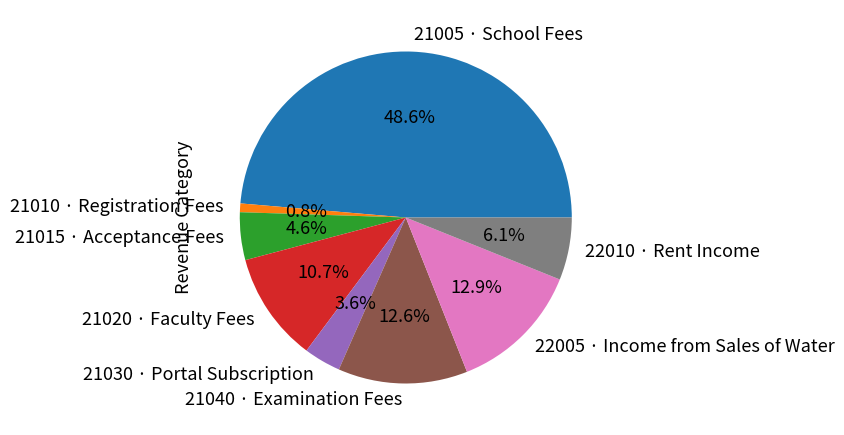

Does 21020 · Faculty Fees account for over 50% of the chart?

No